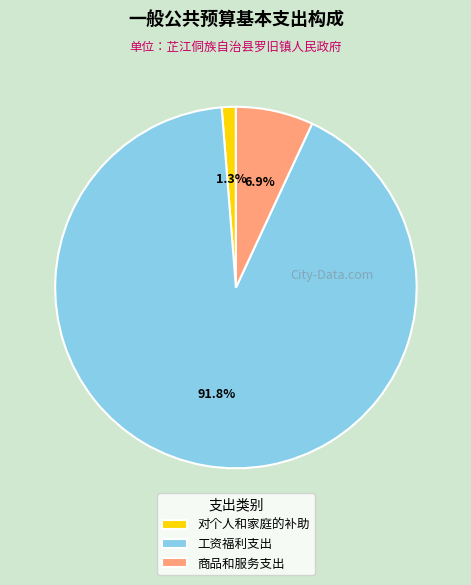

How much of the chart is everything except 对个人和家庭的补助?

98.7%